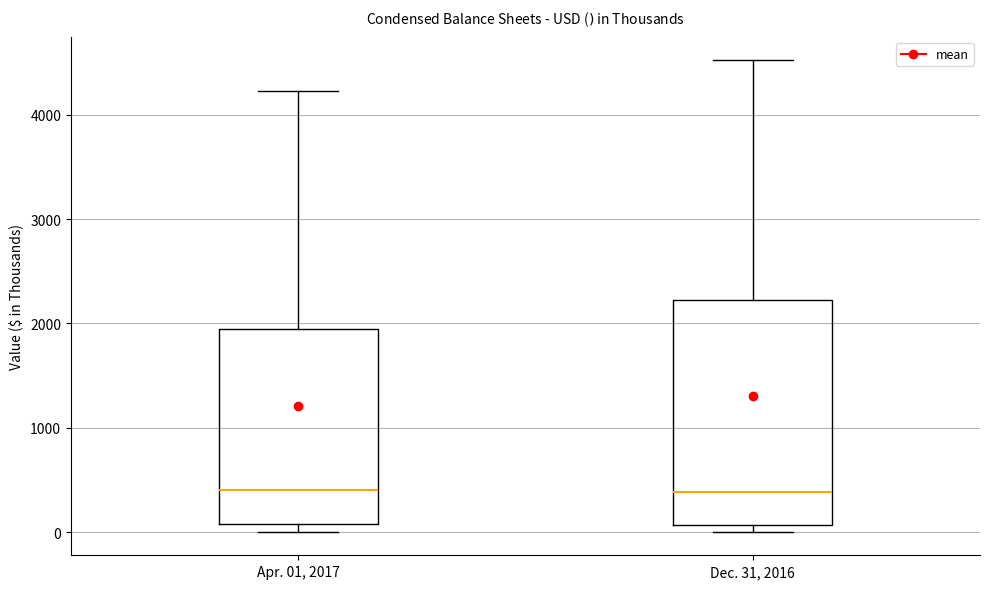

Reading left to right, transcribe this box plot: for each box, give where its median line is, the range the box spans, and where its two whiskers end, as read against the y-axis. The values are not printed on the chart, so give them approximately, as read against the axis.

Apr. 01, 2017: median 400, box 100 to 2000, whiskers 0 to 4200
Dec. 31, 2016: median 400, box 100 to 2200, whiskers 0 to 4500